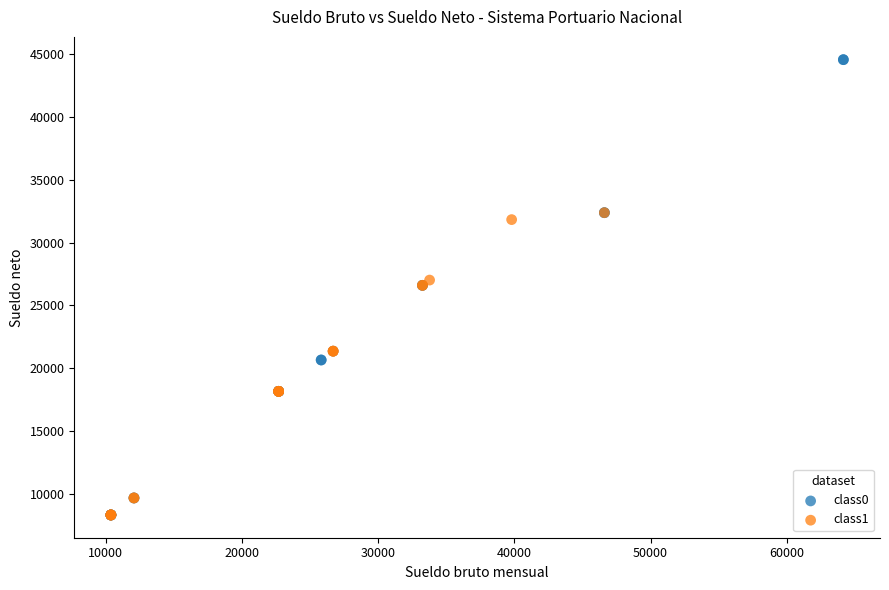

What are all the series names shown in the legend?

class0, class1